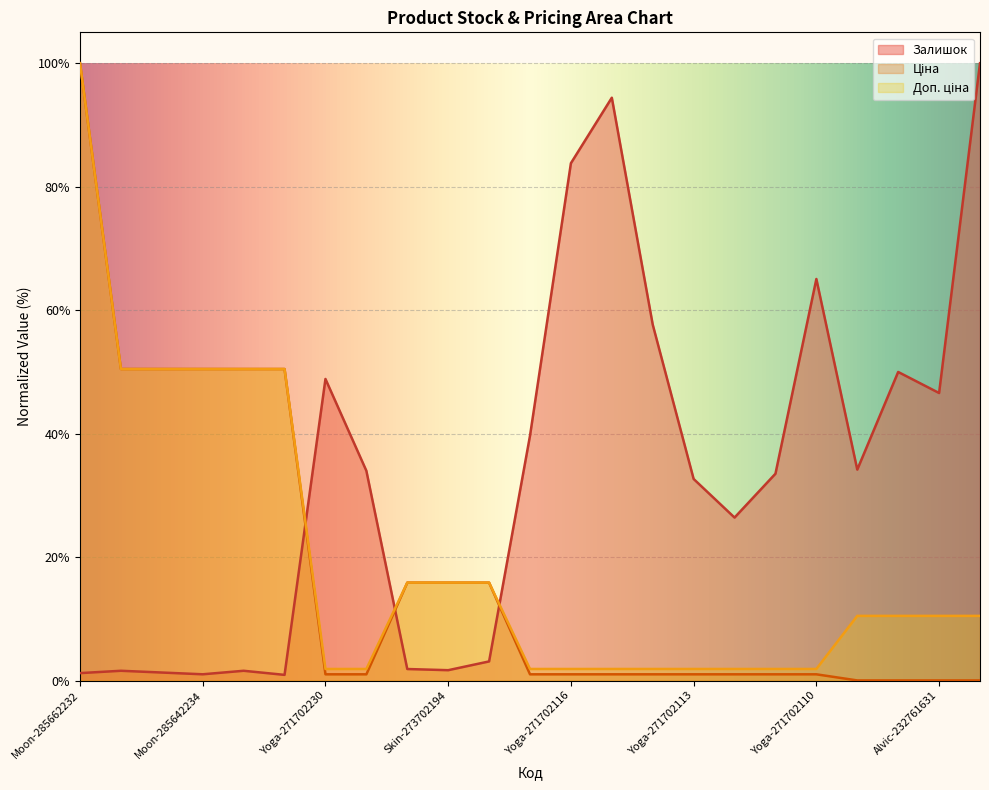

Reading left to right, list all the values displayed in this chart.

Залишок: Moon-285662232=1.2	Moon-285642236=1.6	Moon-285642235=1.3	Moon-285642234=1.0	Moon-285642233=1.6	Moon-285642231=0.9	Yoga-271702230=48.9	Yoga-271702229=34.0	Skin-273702193=1.9	Skin-273702194=1.7	Skin-273702128=3.1	Yoga-271702117=39.7	Yoga-271702116=83.8	Yoga-271702115=94.4	Yoga-271702114=57.7	Yoga-271702113=32.7	Yoga-271702112=26.4	Yoga-271702111=33.5	Yoga-271702110=65.1	Alvic-232761735=34.2	Alvic-232761680=50.0	Alvic-232761631=46.6	Alvic-232761630=100.0
Ціна: Moon-285662232=100.0	Moon-285642236=50.5	Moon-285642235=50.5	Moon-285642234=50.5	Moon-285642233=50.5	Moon-285642231=50.5	Yoga-271702230=1.0	Yoga-271702229=1.0	Skin-273702193=15.9	Skin-273702194=15.9	Skin-273702128=15.9	Yoga-271702117=1.0	Yoga-271702116=1.0	Yoga-271702115=1.0	Yoga-271702114=1.0	Yoga-271702113=1.0	Yoga-271702112=1.0	Yoga-271702111=1.0	Yoga-271702110=1.0	Alvic-232761735=0.0	Alvic-232761680=0.0	Alvic-232761631=0.0	Alvic-232761630=0.0
Доп. ціна: Moon-285662232=100.0	Moon-285642236=50.5	Moon-285642235=50.5	Moon-285642234=50.5	Moon-285642233=50.5	Moon-285642231=50.5	Yoga-271702230=1.9	Yoga-271702229=1.9	Skin-273702193=15.9	Skin-273702194=15.9	Skin-273702128=15.9	Yoga-271702117=1.9	Yoga-271702116=1.9	Yoga-271702115=1.9	Yoga-271702114=1.9	Yoga-271702113=1.9	Yoga-271702112=1.9	Yoga-271702111=1.9	Yoga-271702110=1.9	Alvic-232761735=10.5	Alvic-232761680=10.5	Alvic-232761631=10.5	Alvic-232761630=10.5